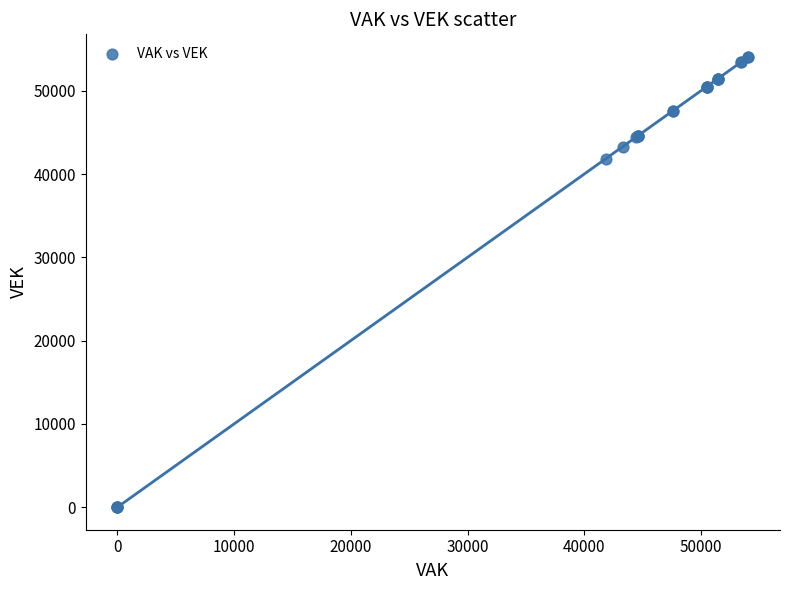

What Y value in the scatter plot is closest to 27034?

41864